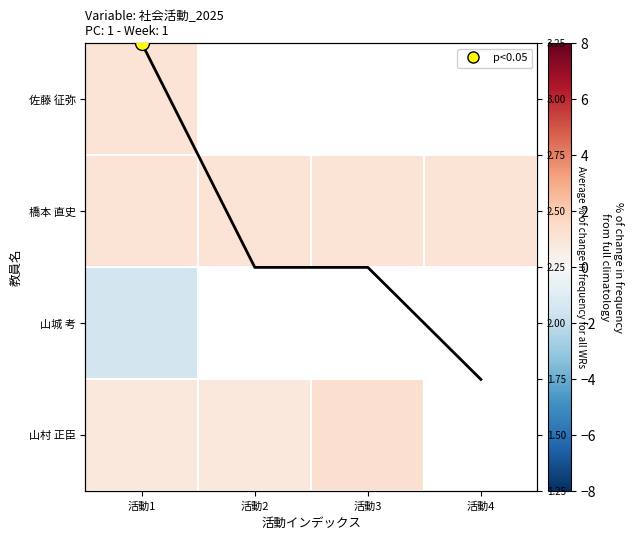

What is the sum of all 橋本 直史 values?

4.5